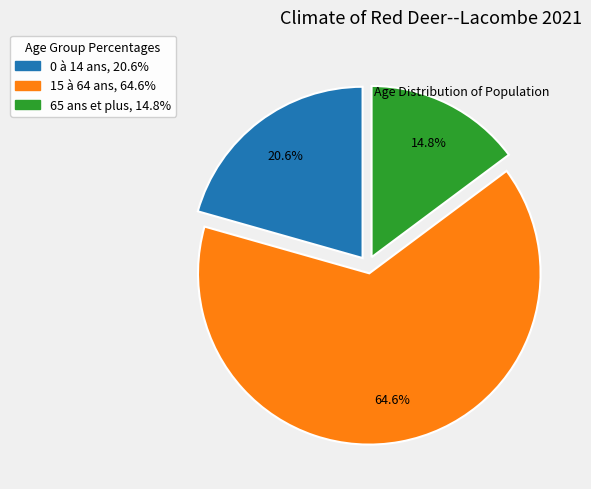

Count the number of slices in the pie.

3